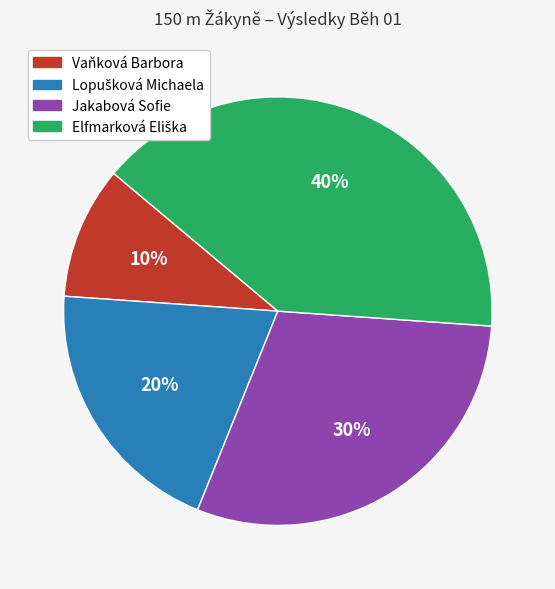

Count the number of slices in the pie.

4